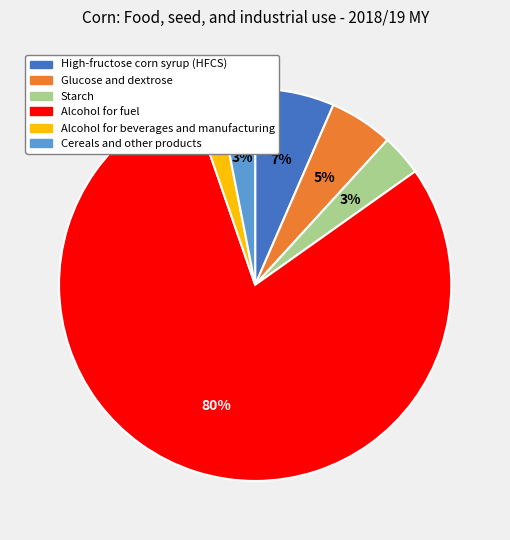

To the nearest percent, what percentage of the pie is High-fructose corn syrup (HFCS)?

7%